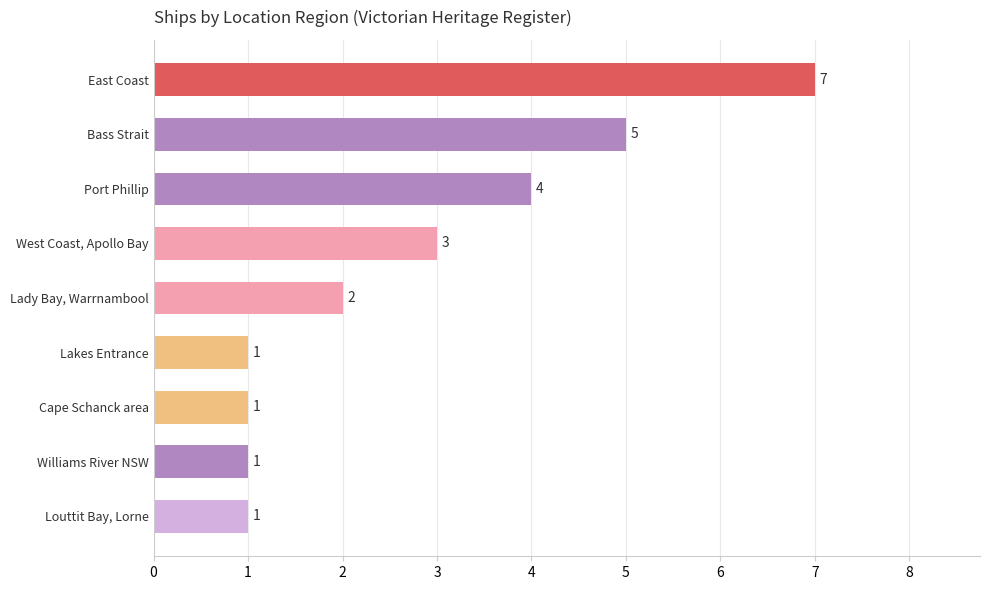

What is the greatest value displayed?

7